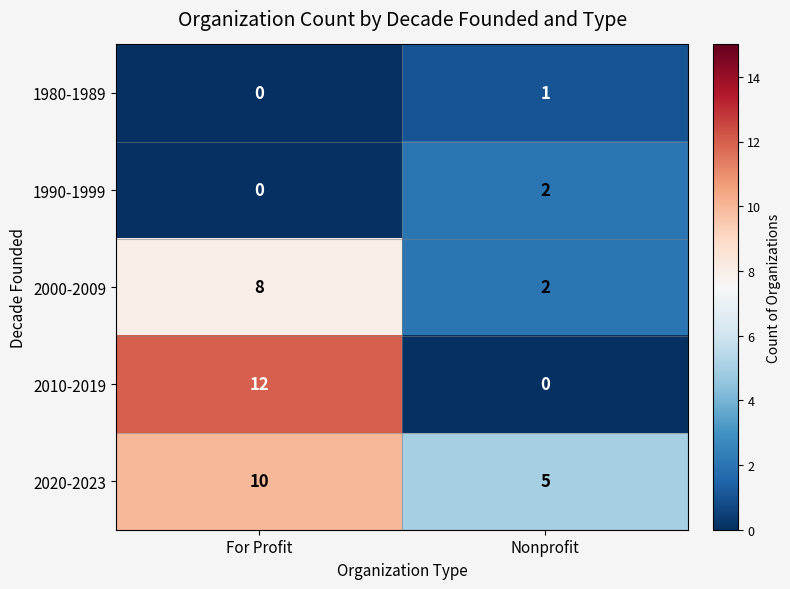

Which series has the largest total across all categories?

2020-2023